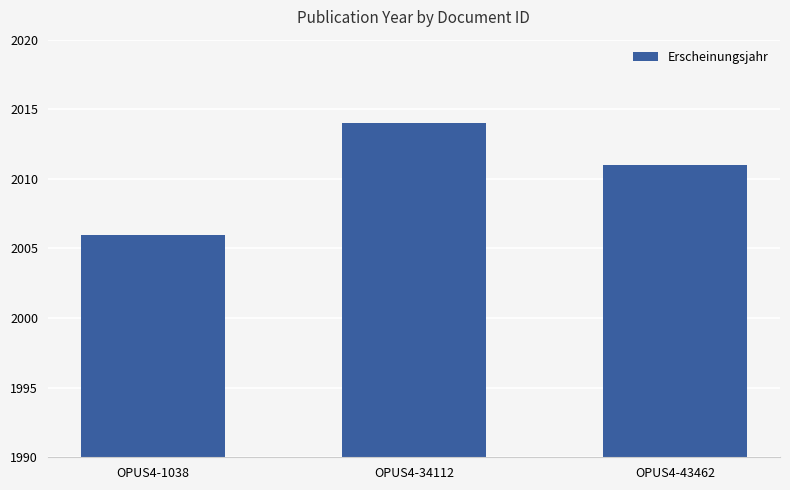

Read the value at OPUS4-34112.

2014